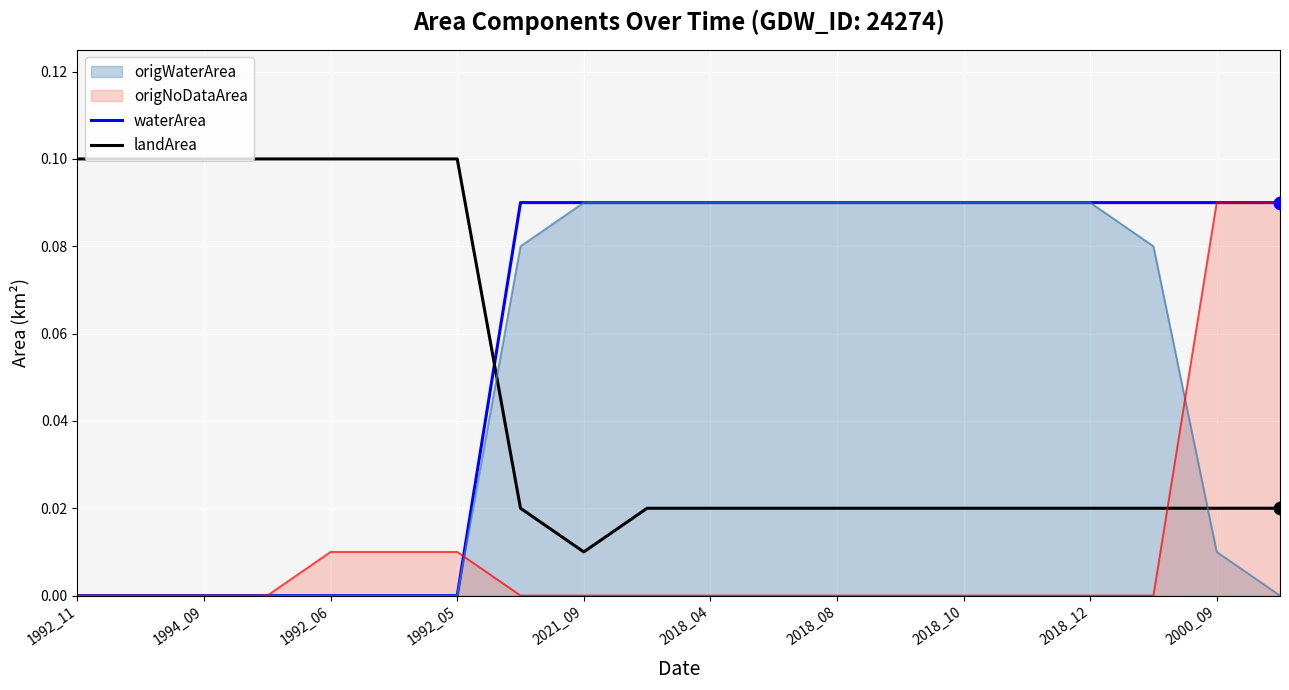

What are all the series names shown in the legend?

origWaterArea, origNoDataArea, waterArea, landArea